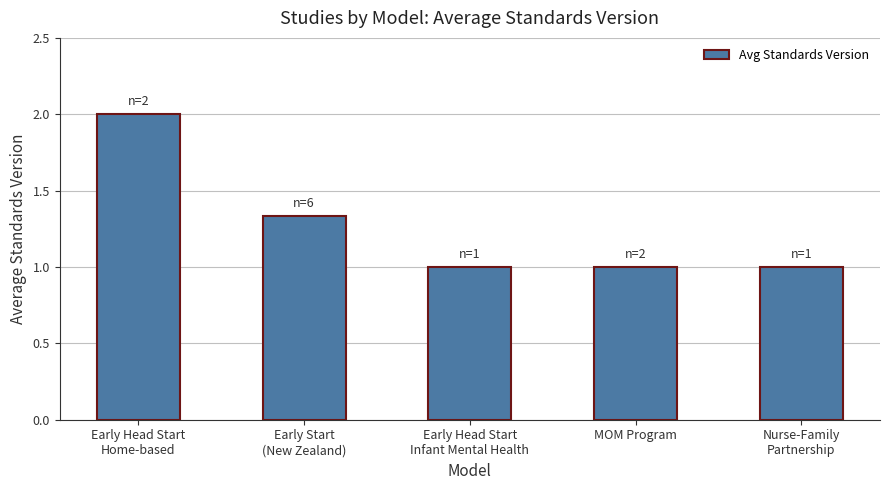

Does the chart contain any negative values?

No